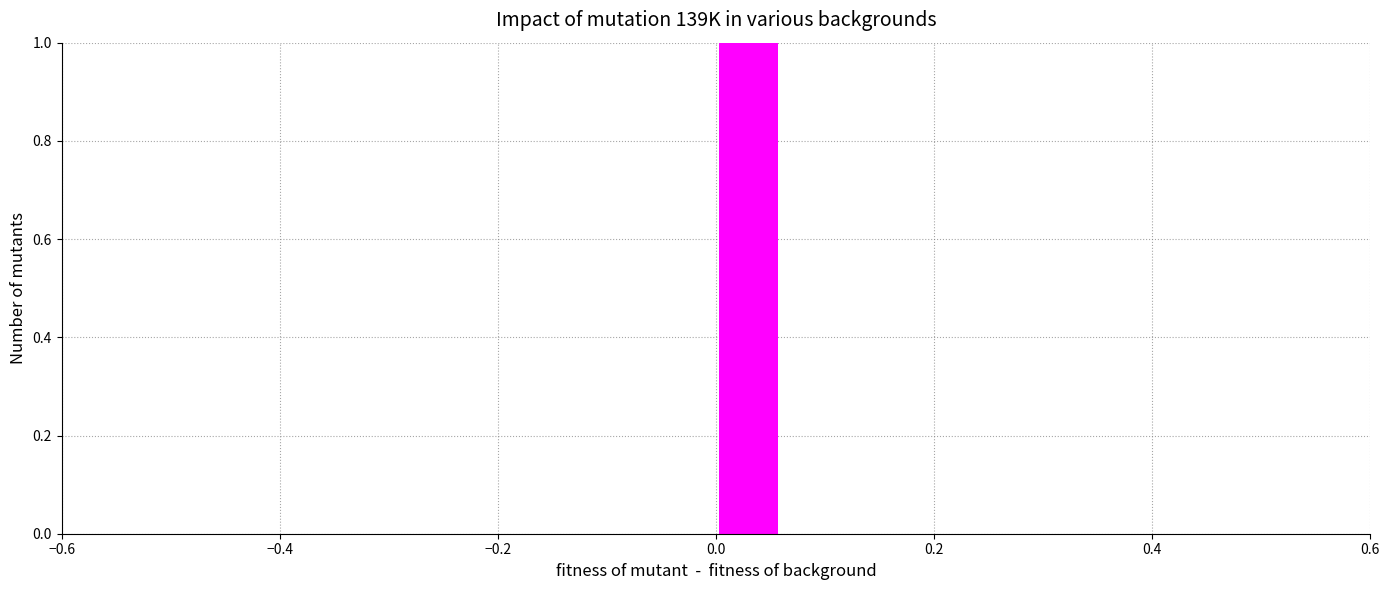

Around what value on the x-axis is the tallest bar? Give the approximate position of its centre, as read against the axis.

0.04